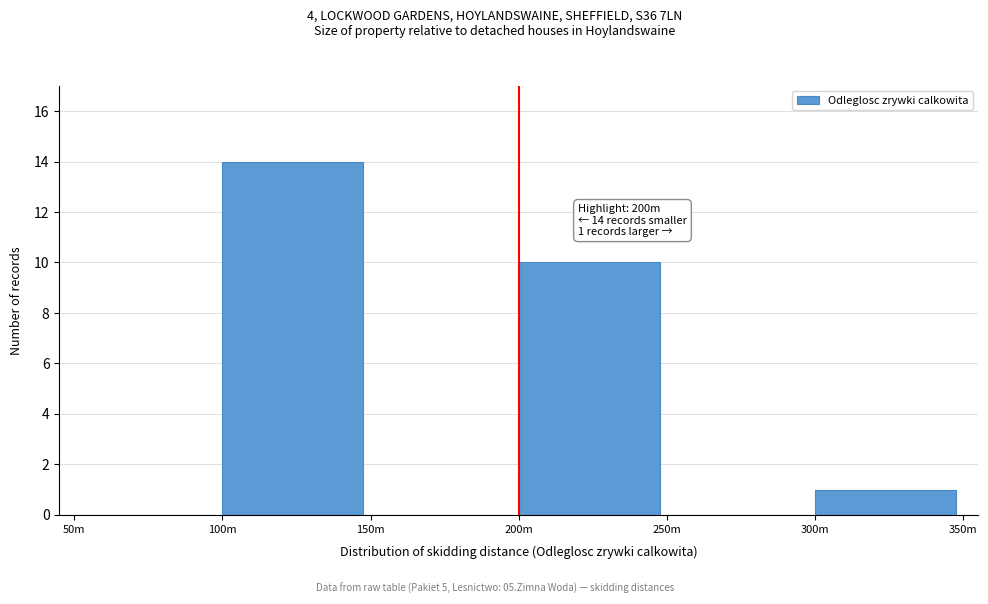

Reading left to right, what are all the values shown in this chart?

50m=0	100m=14	150m=0	200m=10	250m=0	300m=1